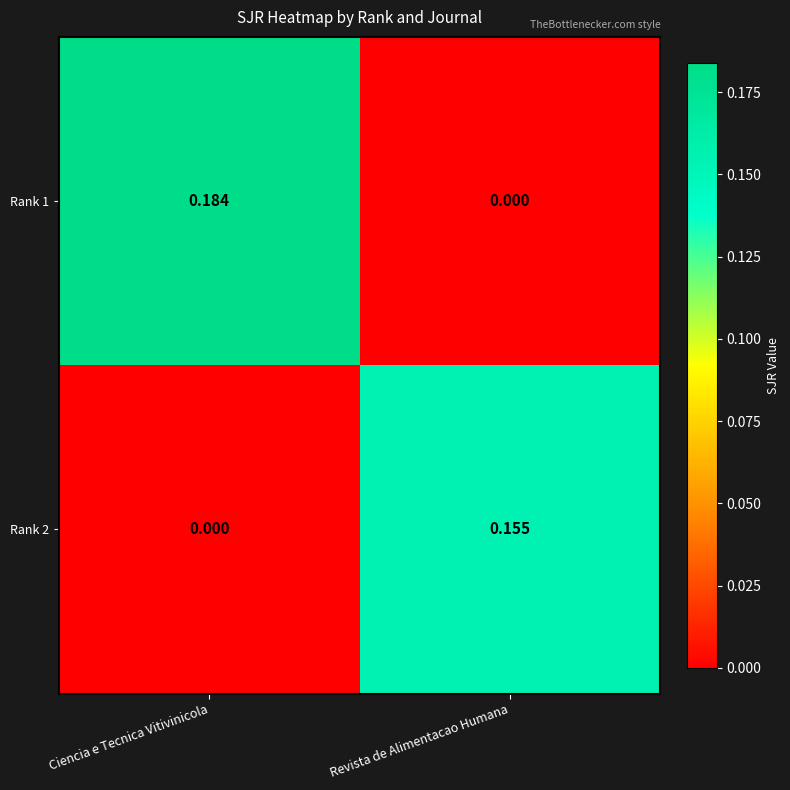

At which label does Rank 1 reach its minimum?

Revista de Alimentacao Humana